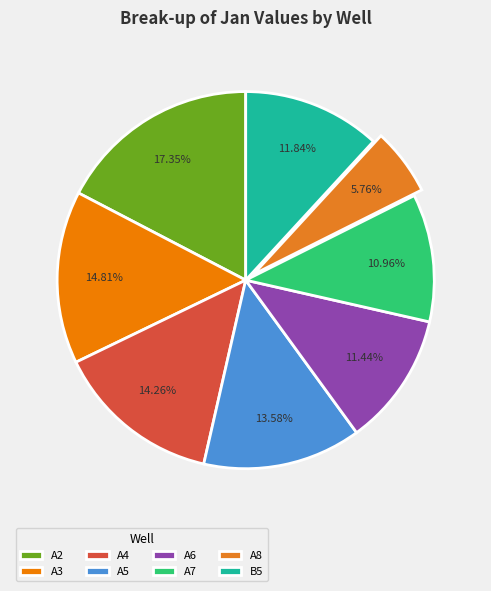

What is the largest slice in the pie chart?

A2